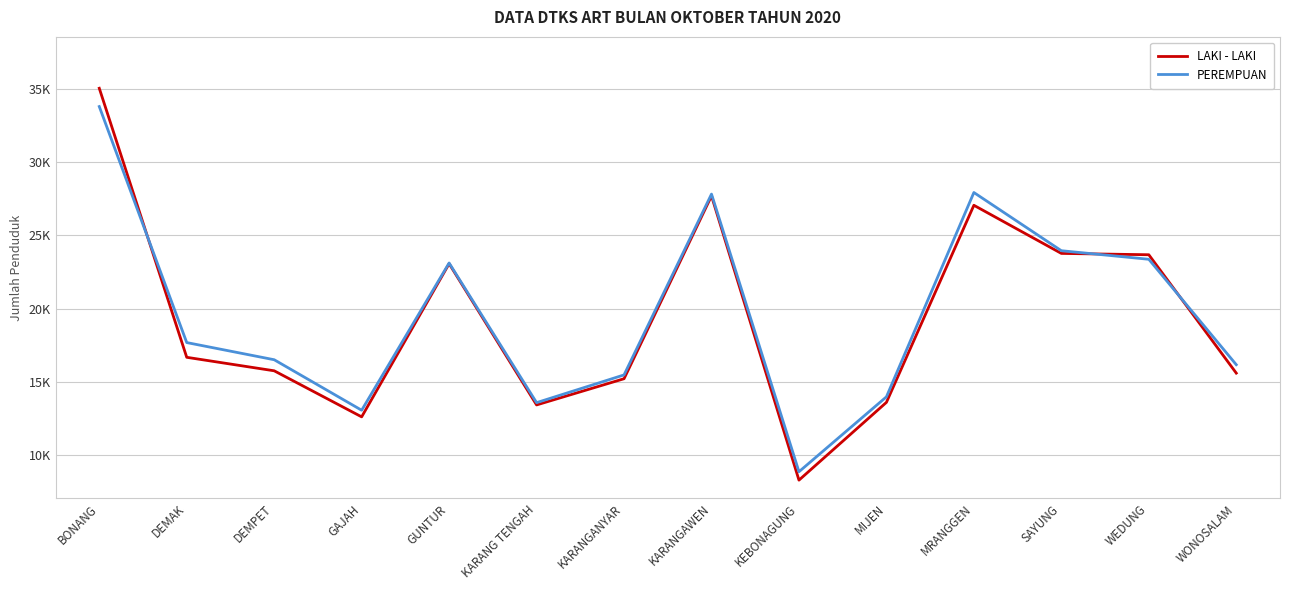

What is the maximum value shown in the chart?

35035